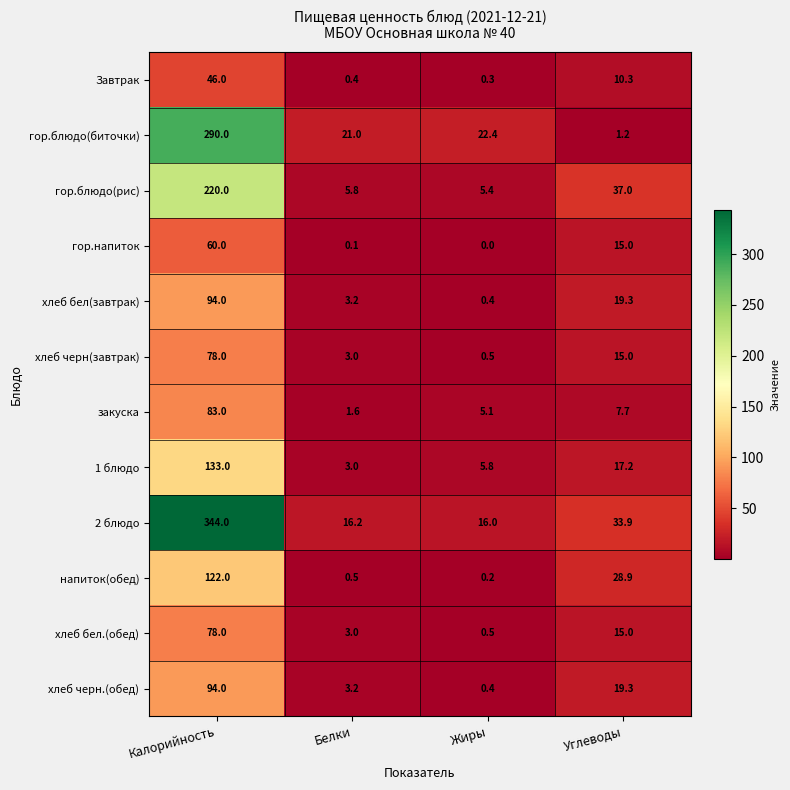

What is the difference between the maximum and minimum values in the хлеб бел(завтрак) series?

93.6